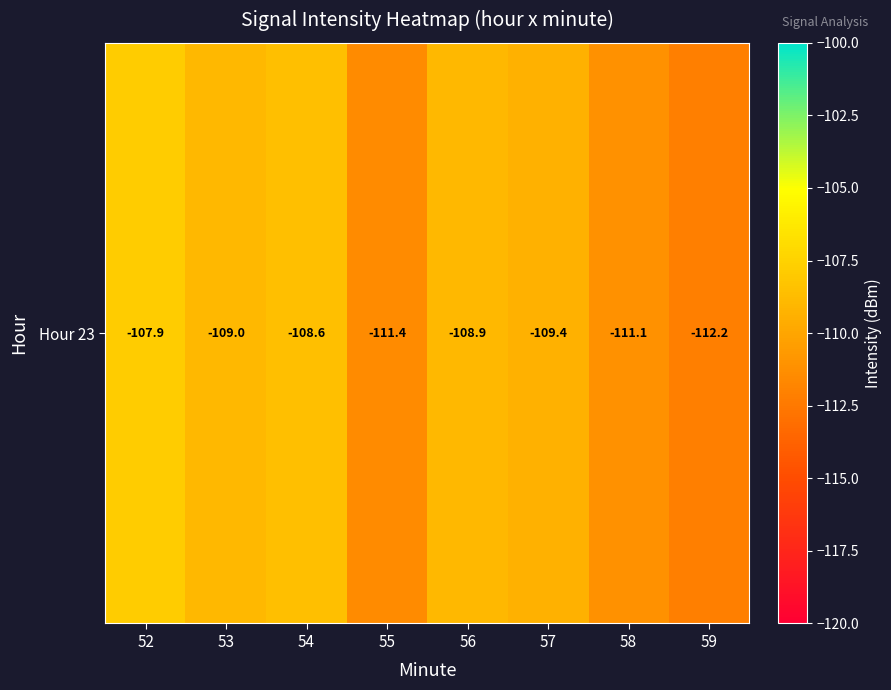

Is it true that the value at 58 is -53.0?

False